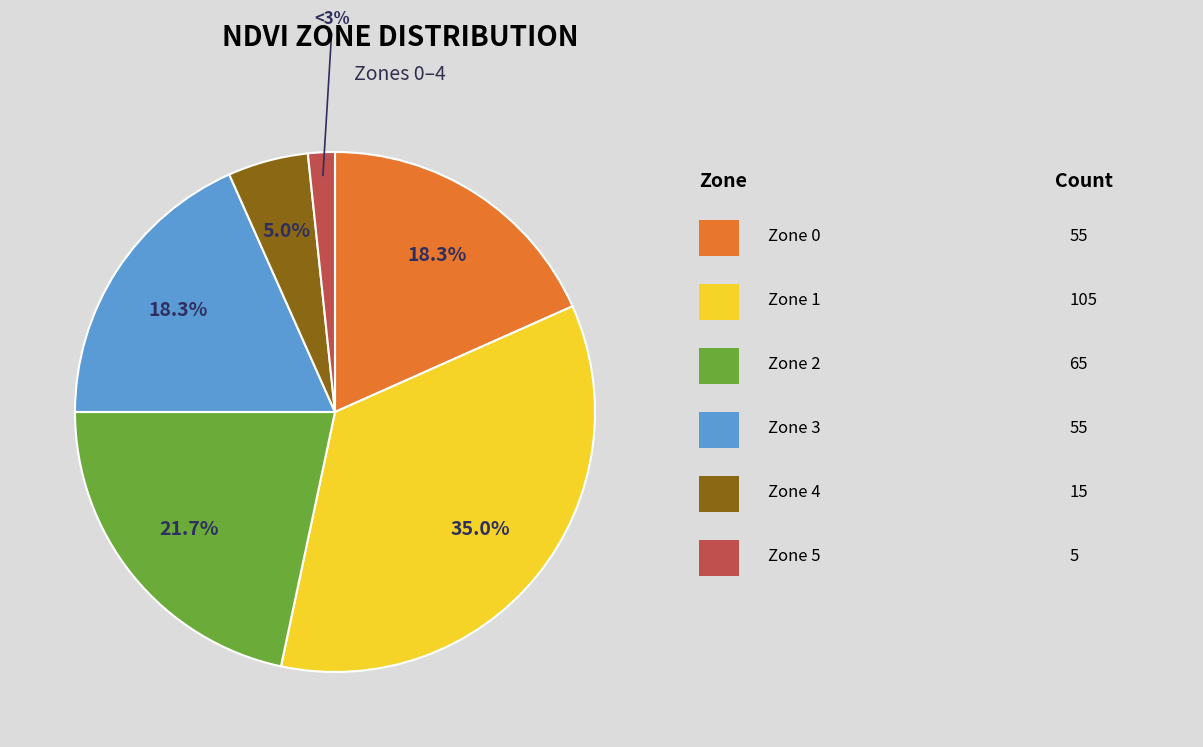

Count the number of slices in the pie.

6